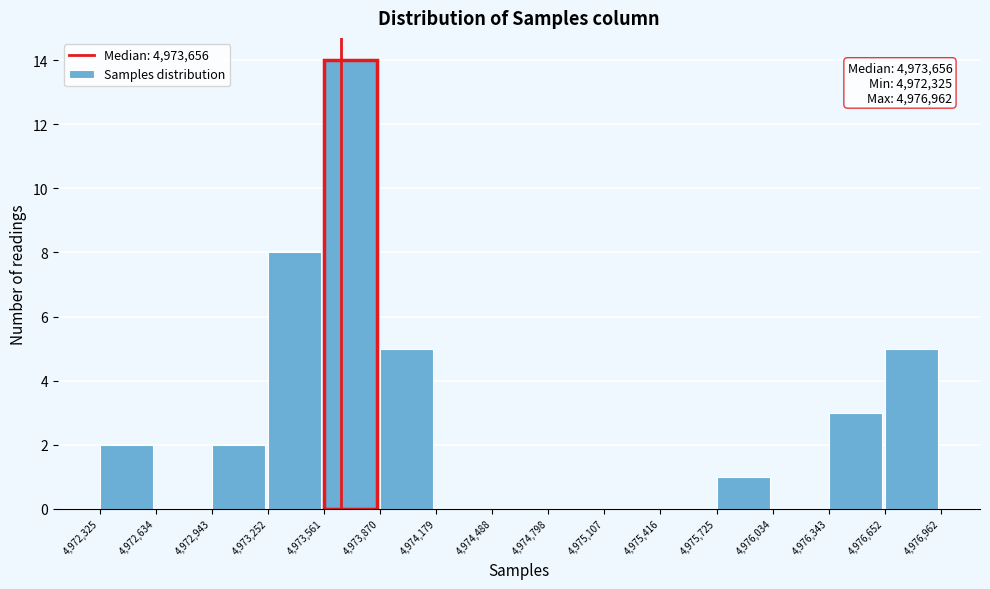

Over which range of the x-axis is the bar tallest?

4,973,561 to 4,973,870